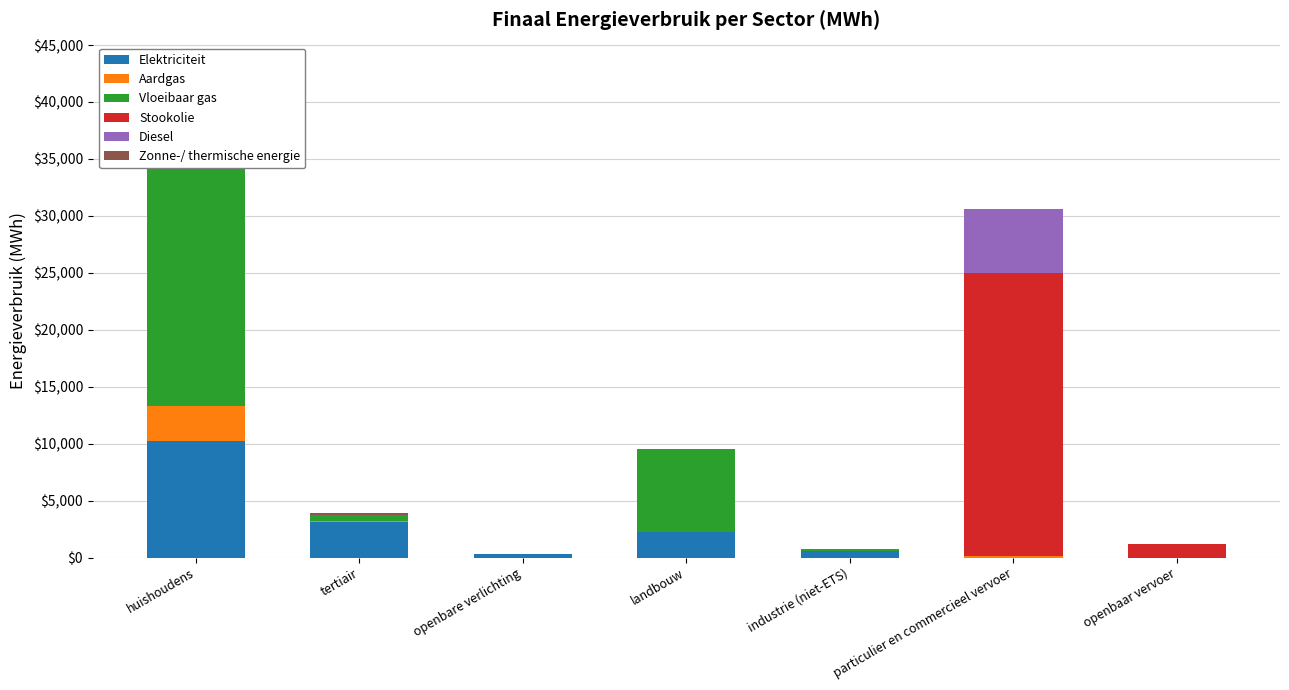

What is the maximum value for Zonne-/ thermische energie?

6100.7